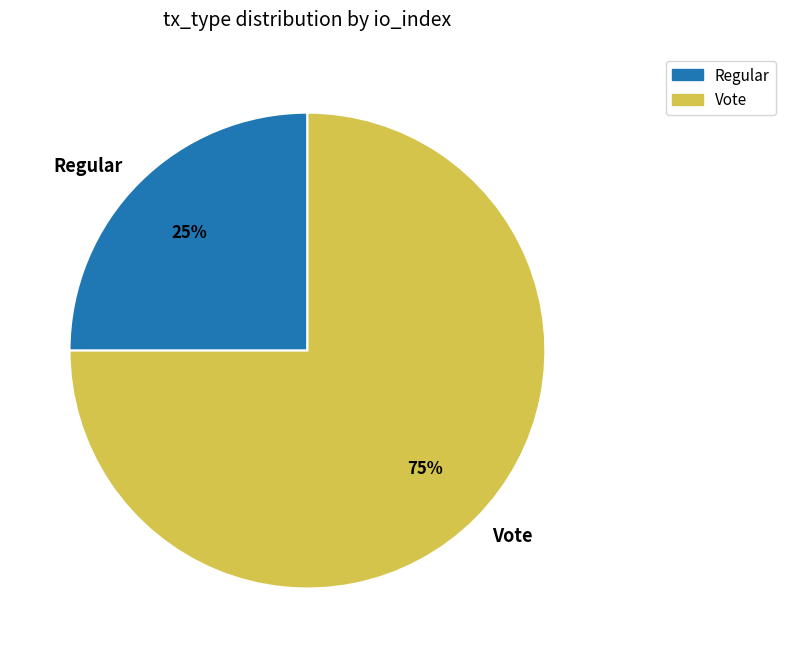

To the nearest percent, what percentage of the pie is Vote?

75%